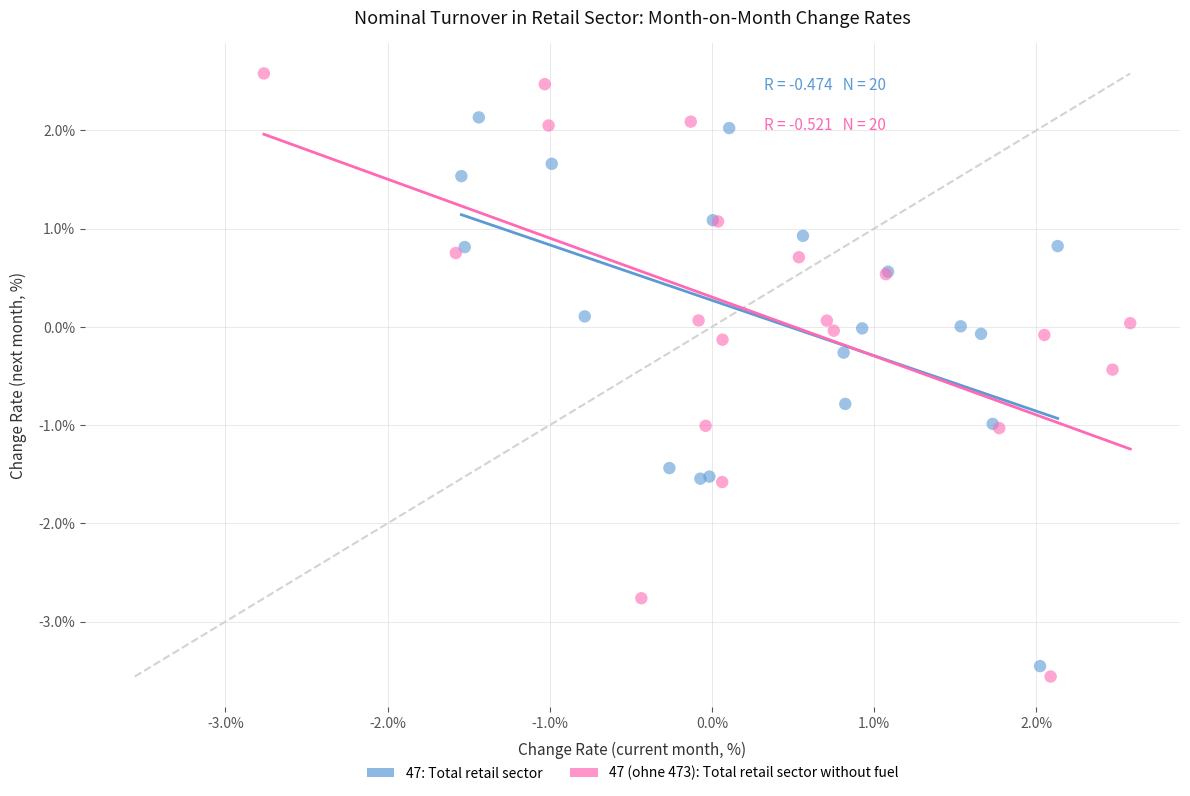

Which series has the widest spread of Y values?

47 (ohne 473): Total retail sector without fuel